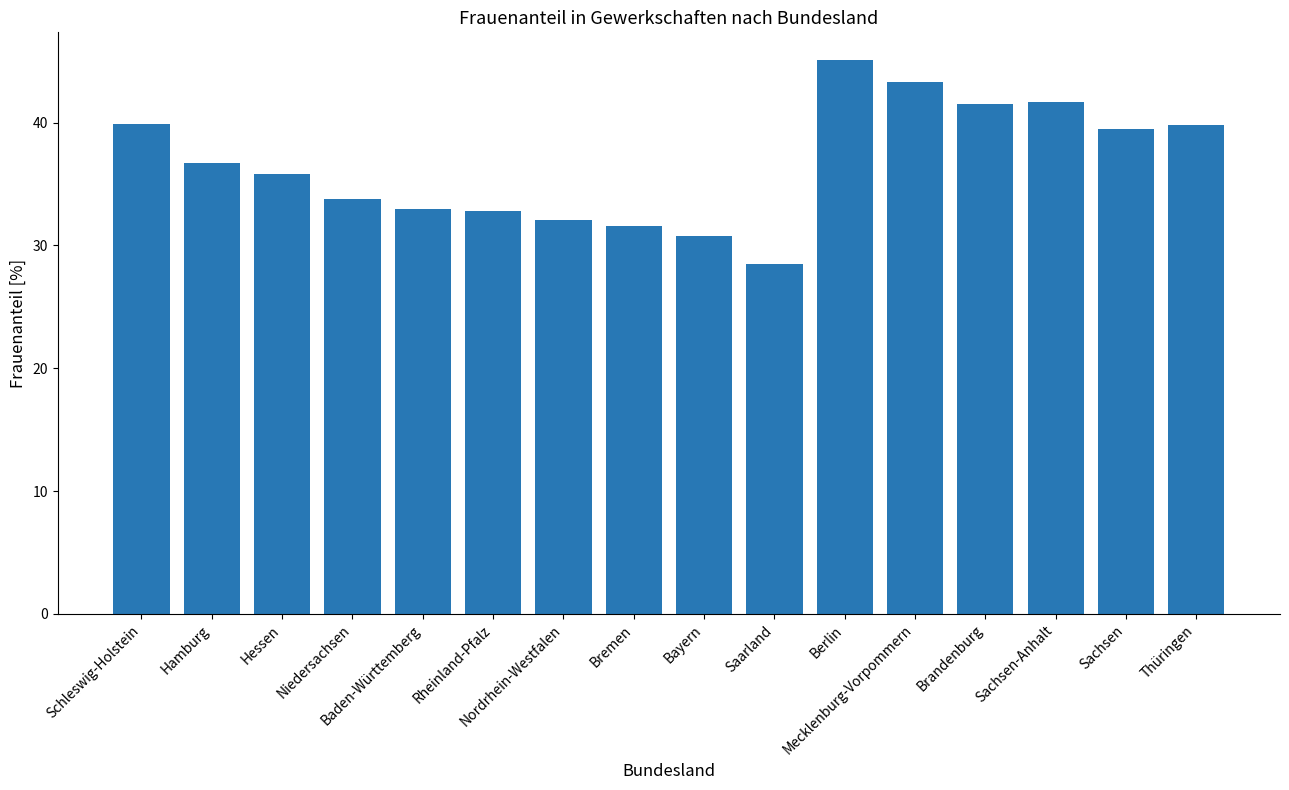

What is the minimum value shown in the chart?

28.5